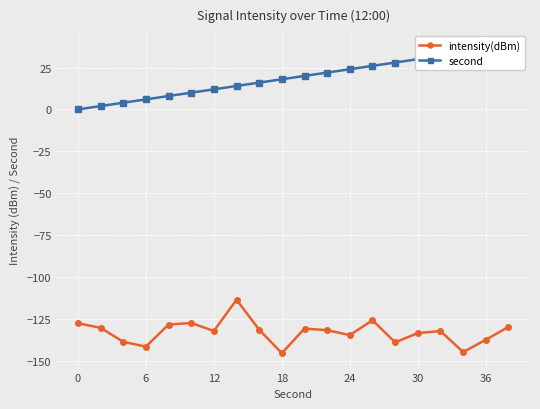

Which series has the largest total across all categories?

second